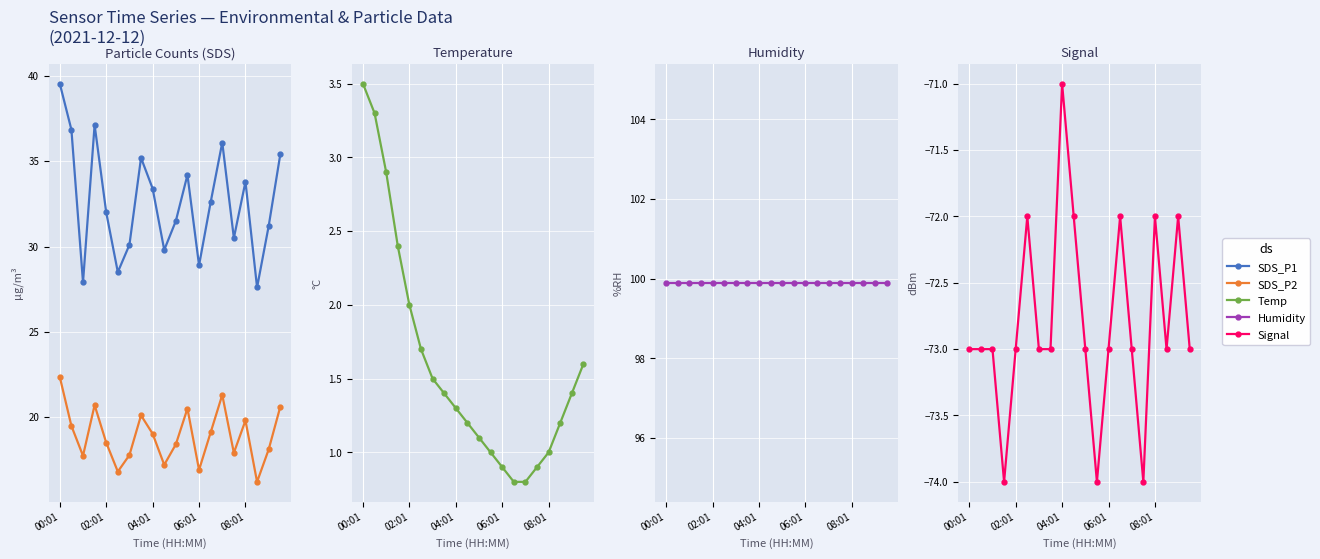

How many lines are shown in the chart?

5